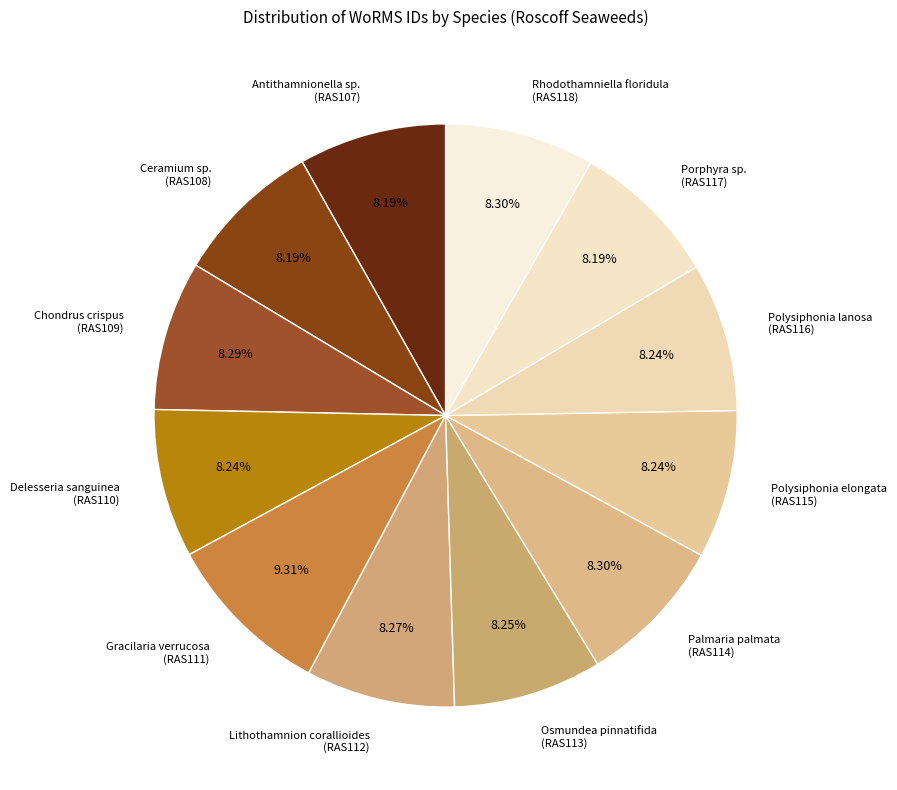

What is the ratio of the value at Antithamnionella sp. (RAS107) to the value at Delesseria sanguinea (RAS110)?

1.0